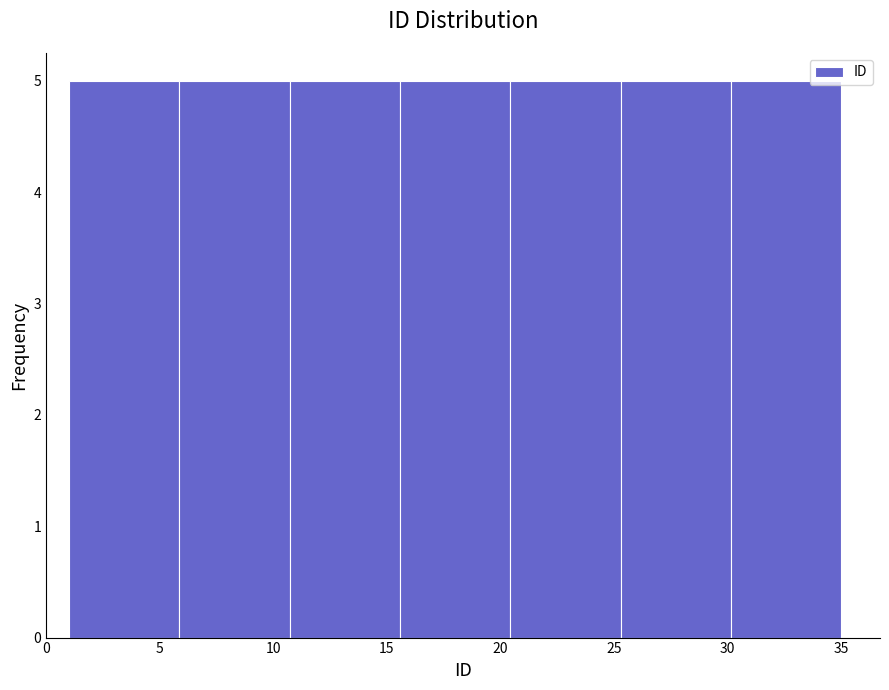

What is the height of the bar covering 15.5 to 20.5 on the x-axis? Neither the bar edges nor the heights are printed on the chart, so give them approximately, as read against the axes.

5